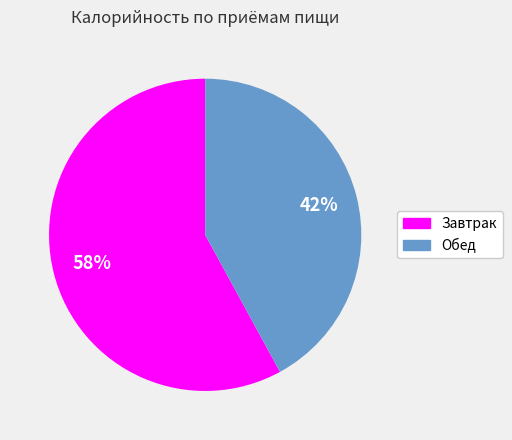

To the nearest percent, what is the combined percentage of Завтрак and Обед?

100%